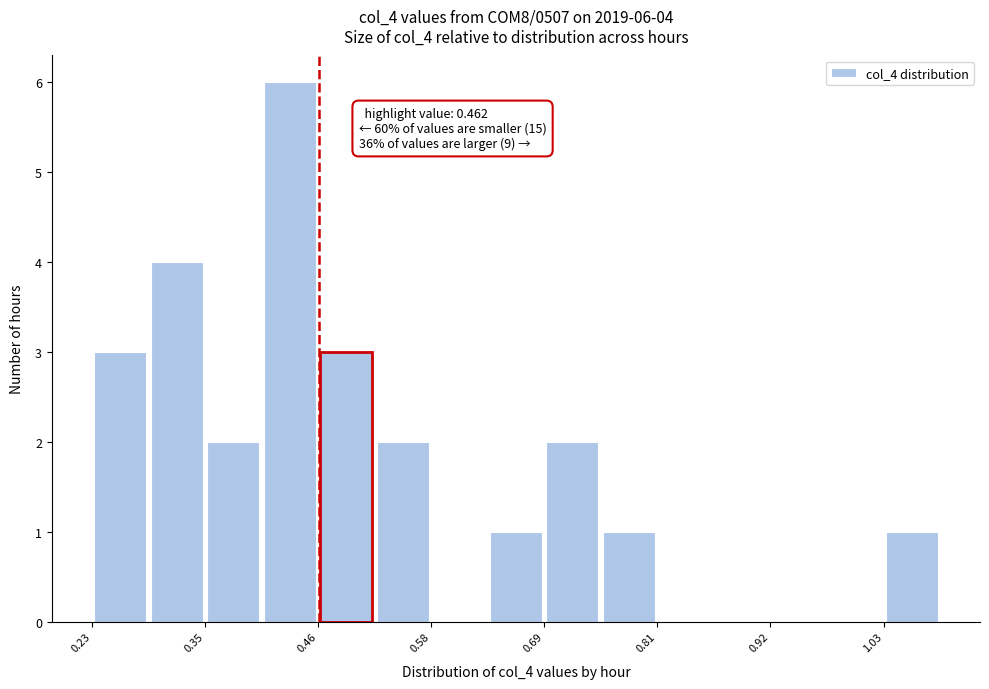

Read against the x-axis, roughly where is the centre of the tallest bar?

0.44